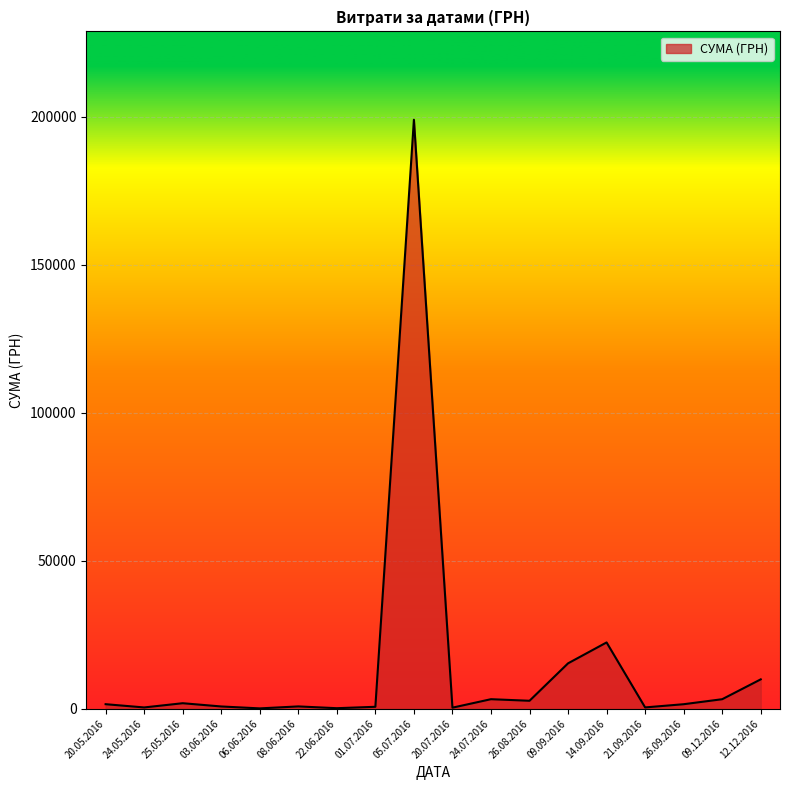

What is the maximum value shown in the chart?

199000.0